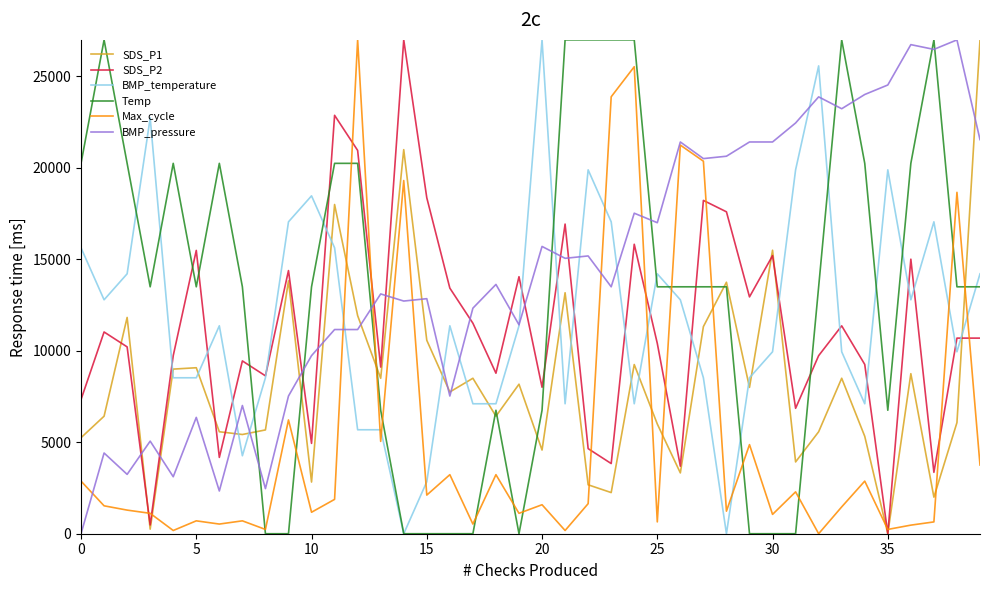

How many values in the Max_cycle series are below 1584?

20